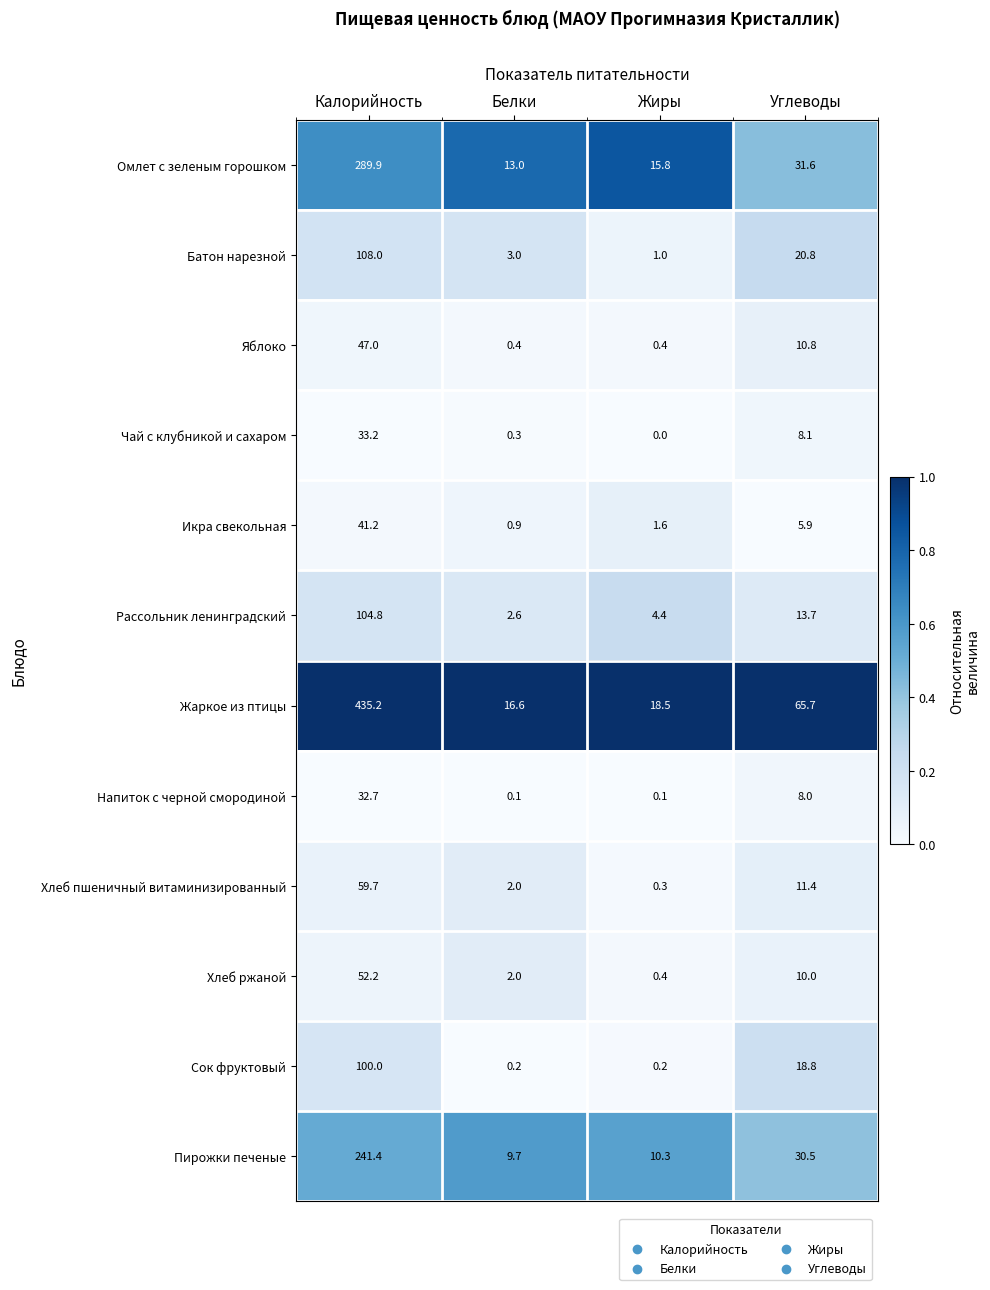

What is the approximate value of Напиток с черной смородиной at Углеводы?

8.0